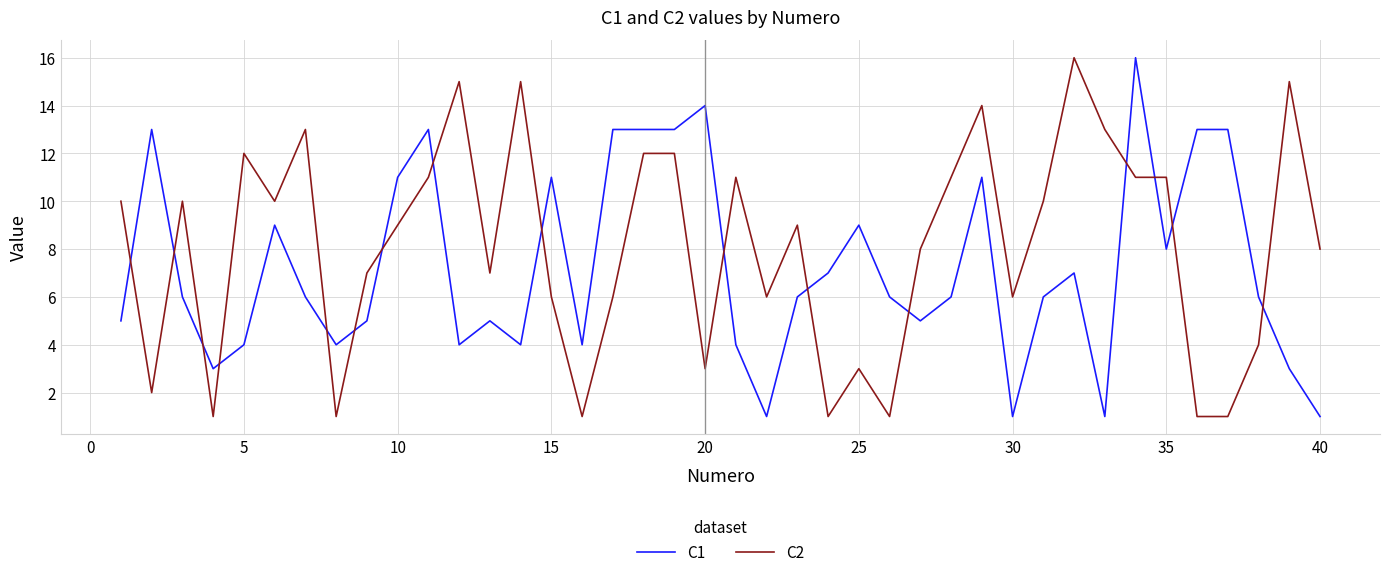

What is the smallest value displayed?

1